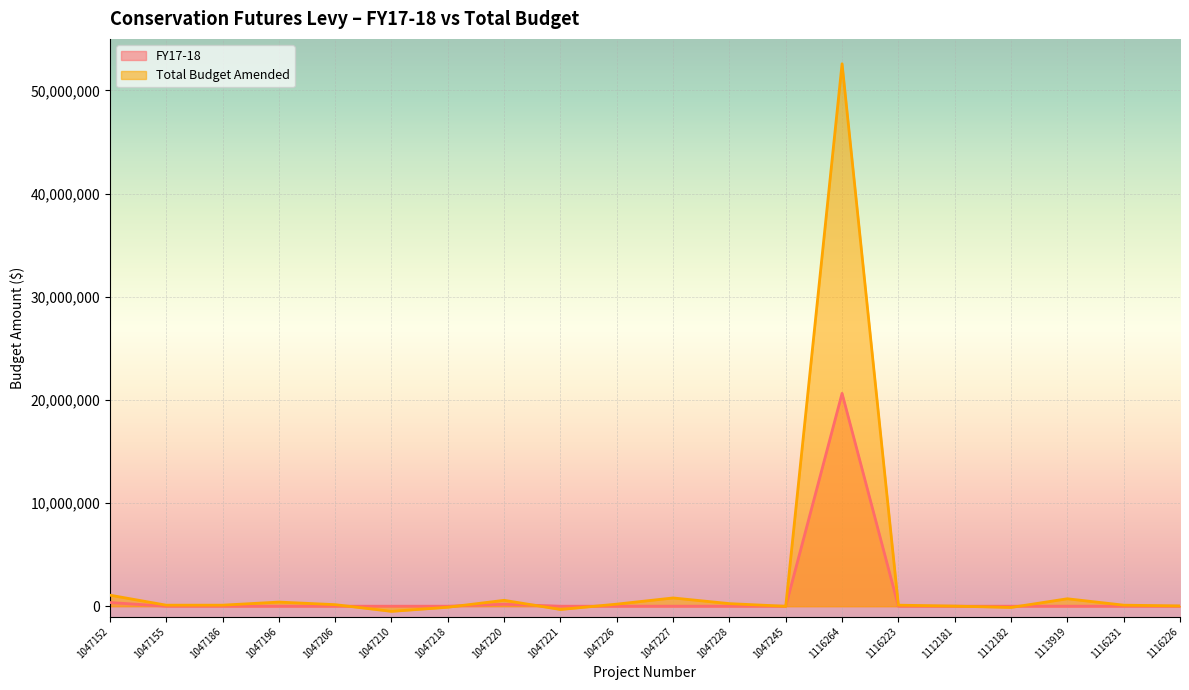

What is the total value across all series at 1047210?

-500000